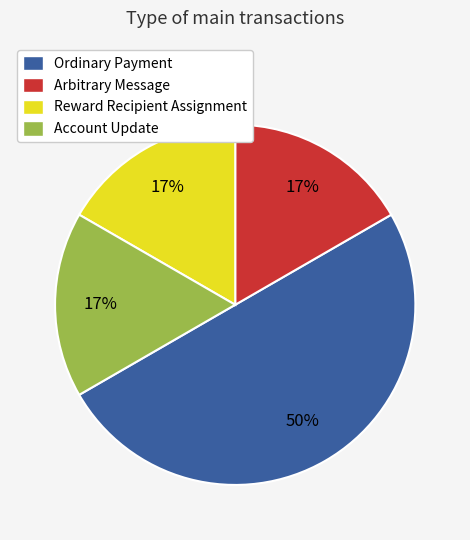

How many segments does this pie chart have?

4